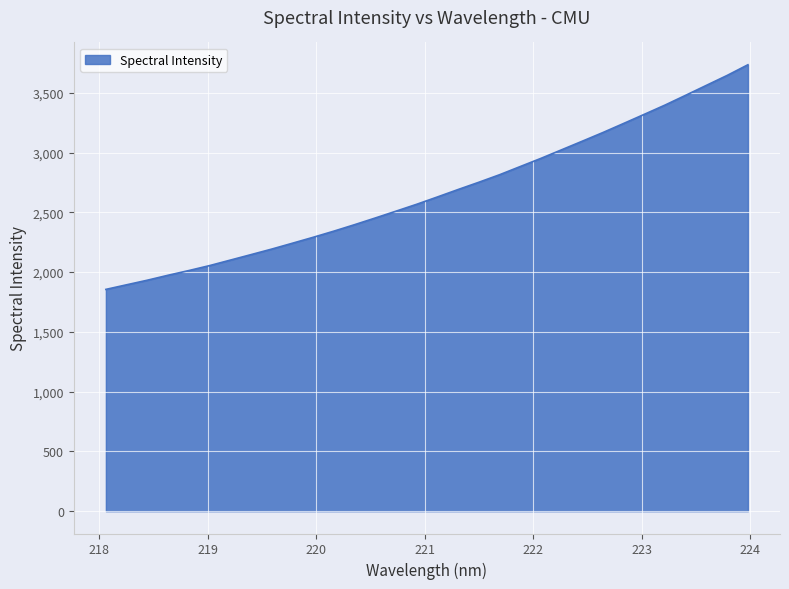

What is the maximum value shown in the chart?

3734.1